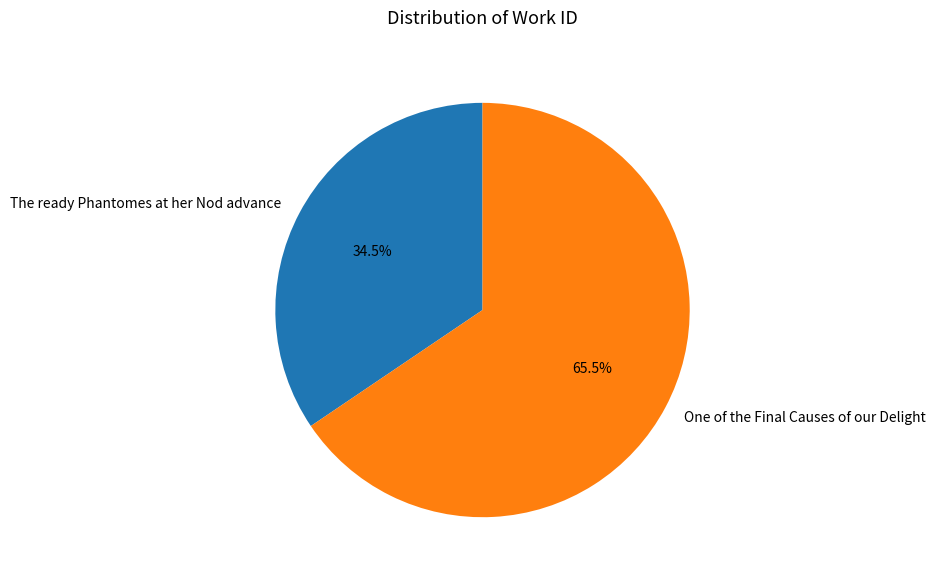

Is there a majority slice in this chart?

Yes